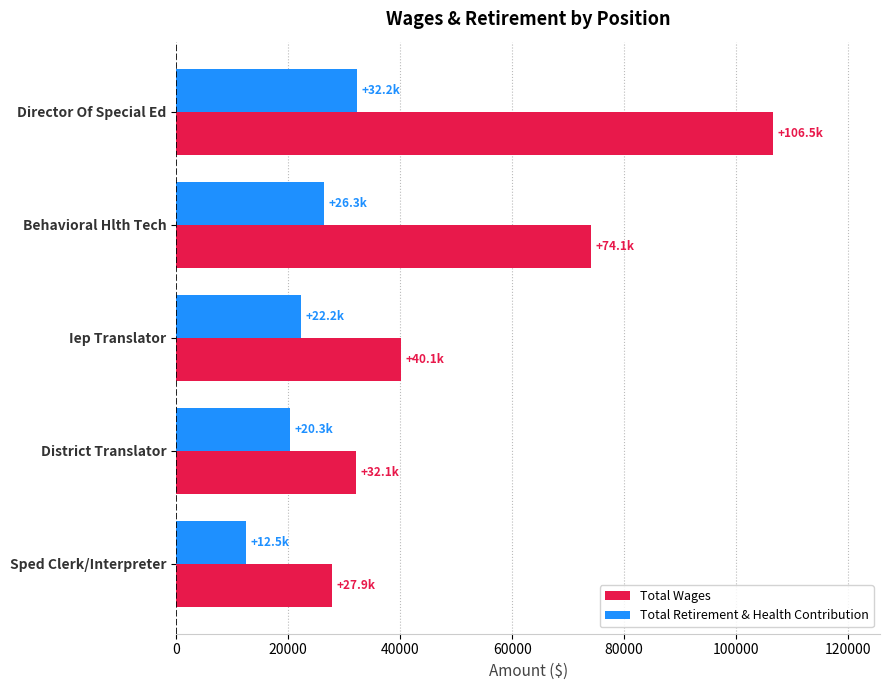

What are all the series names shown in the legend?

Total Wages, Total Retirement & Health Contribution